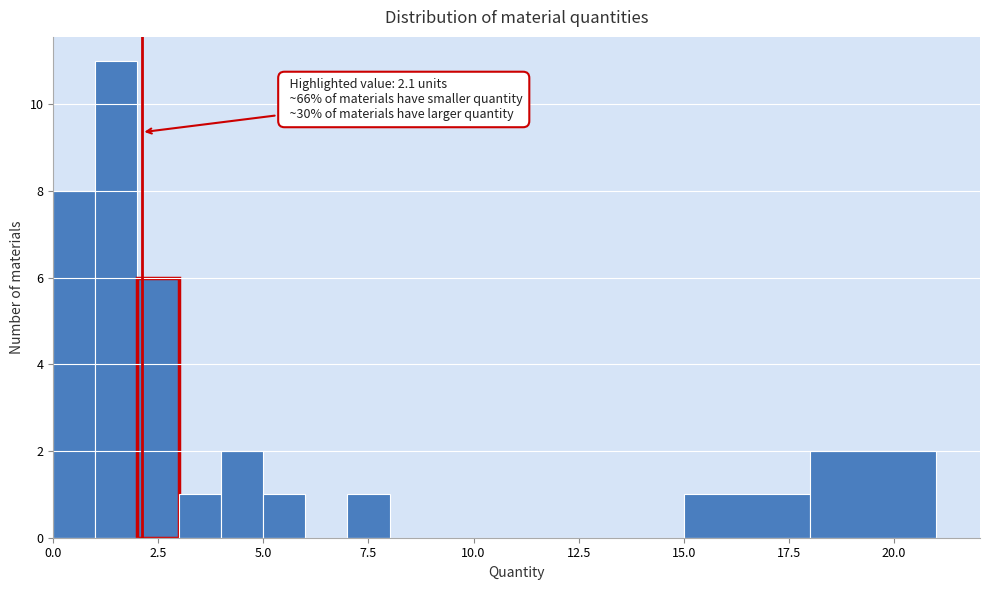

Read against the x-axis, roughly where is the centre of the tallest bar?

1.5